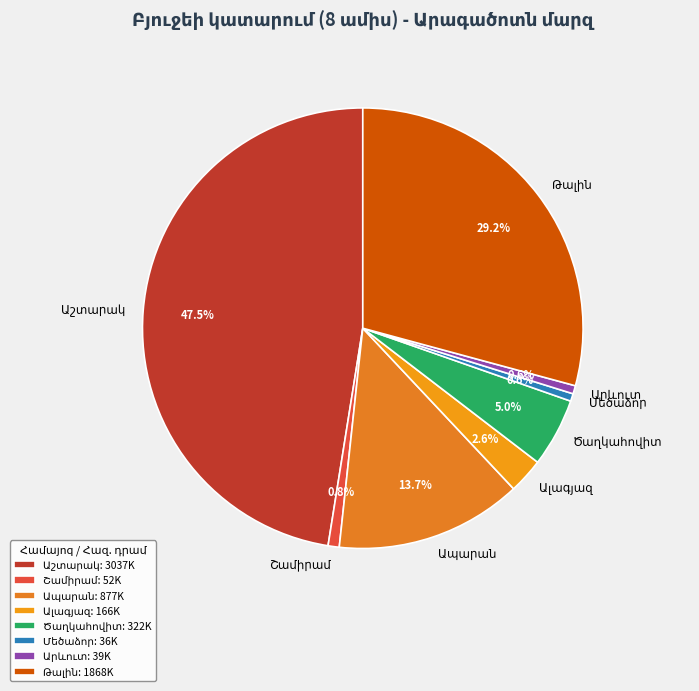

Is there a majority slice in this chart?

No